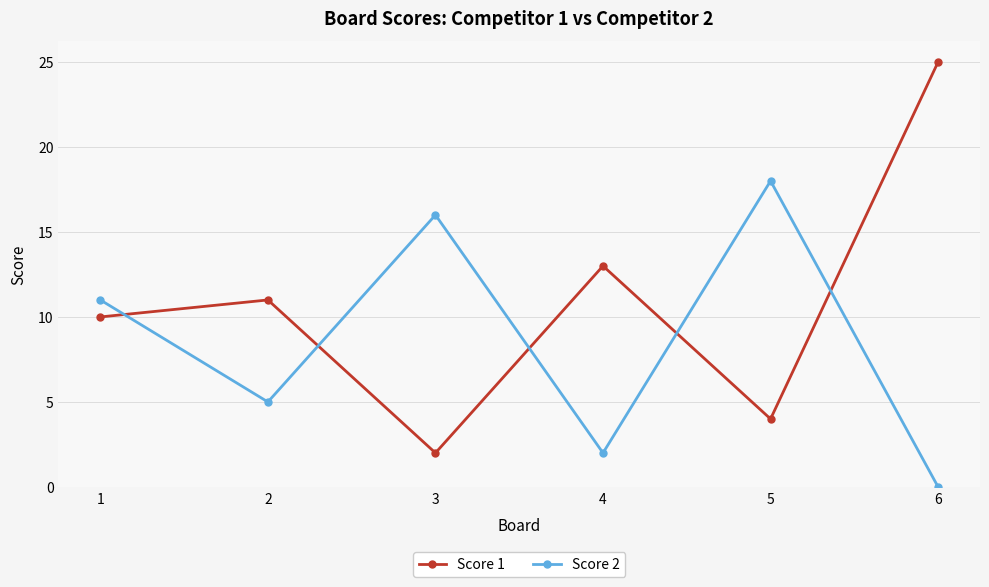

Which label corresponds to the largest value in the chart?

6